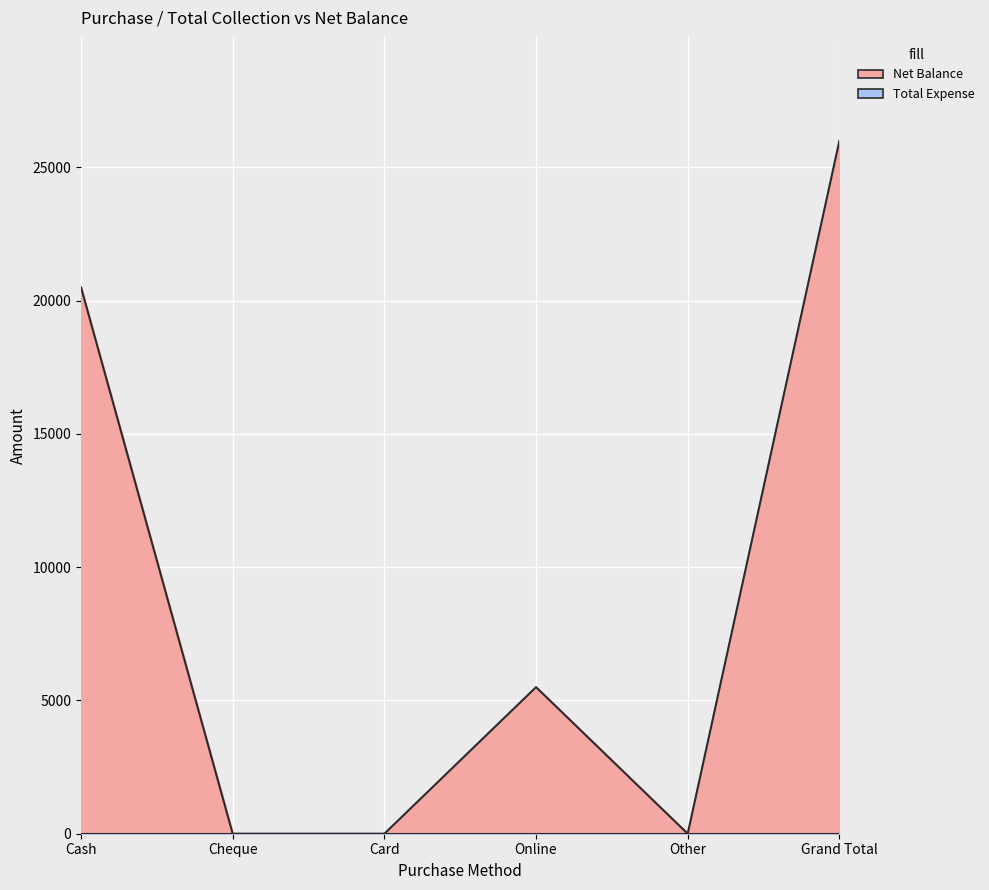

What is the greatest value displayed?

26000